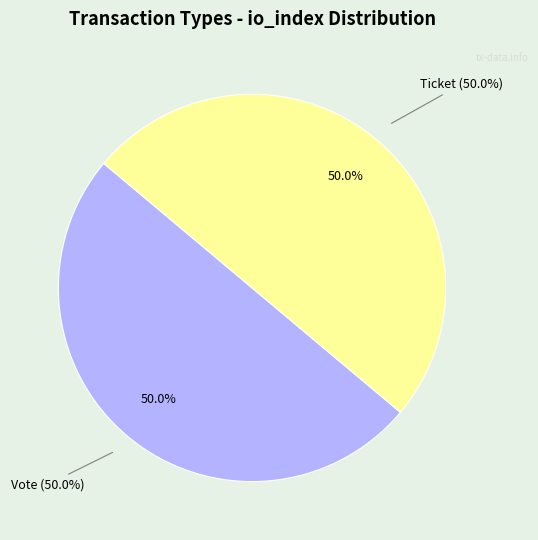

What is the total percentage of Ticket (io_index=0) and Vote (io_index=1)?

100.0%